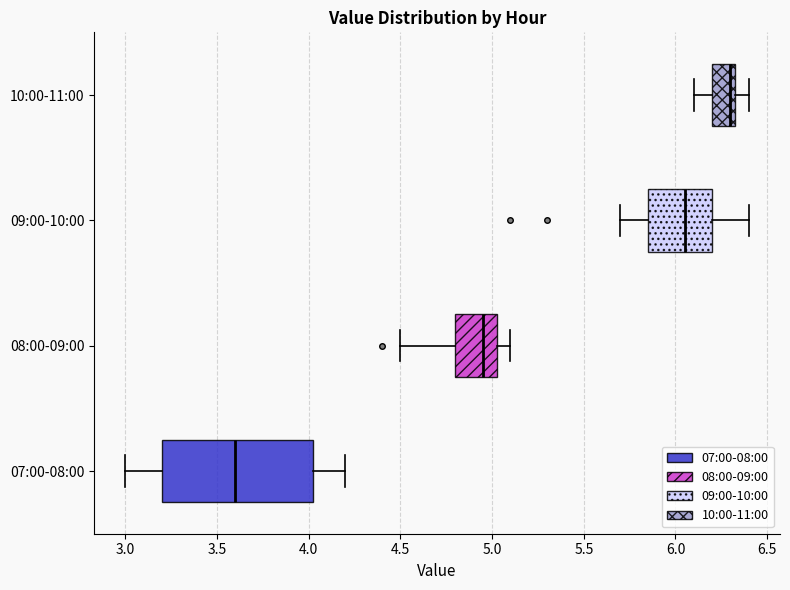

Which box is the widest, from its left edge to its right edge?

07:00-08:00